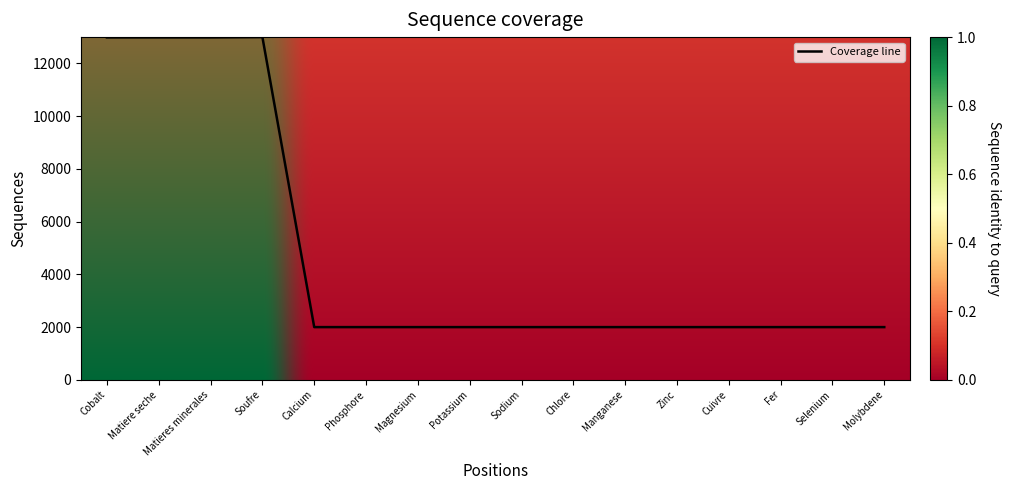

What is the ratio of the value at Phosphore to the value at Matieres minerales?

0.2